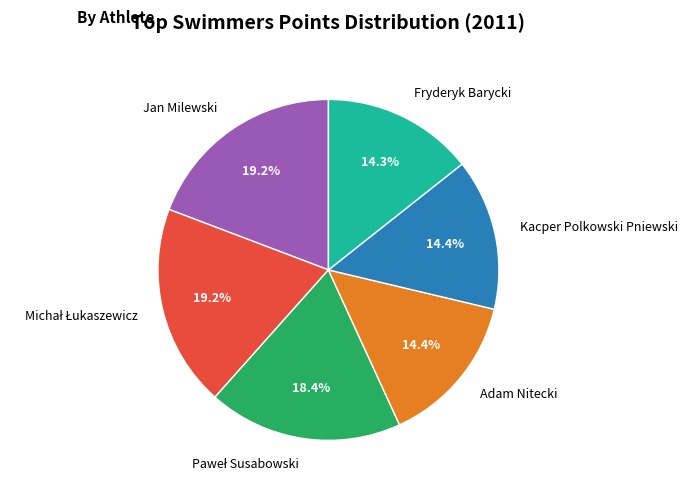

To the nearest percent, what percentage of the pie is Fryderyk Barycki?

14%